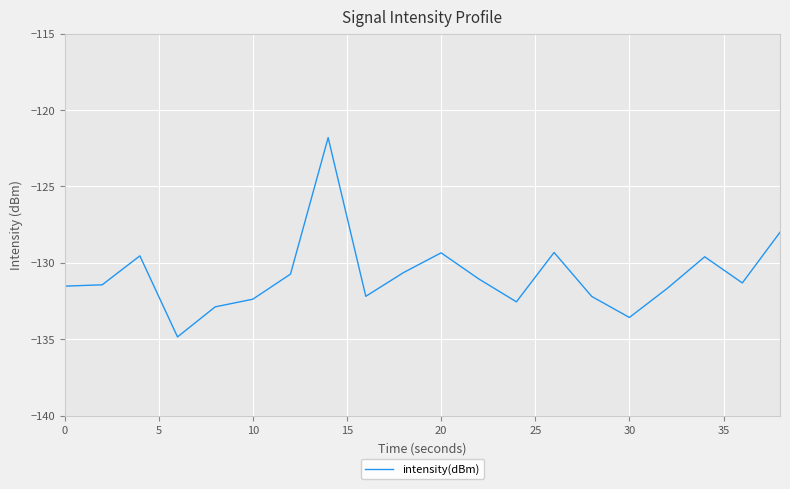

What is the greatest value displayed?

-121.8